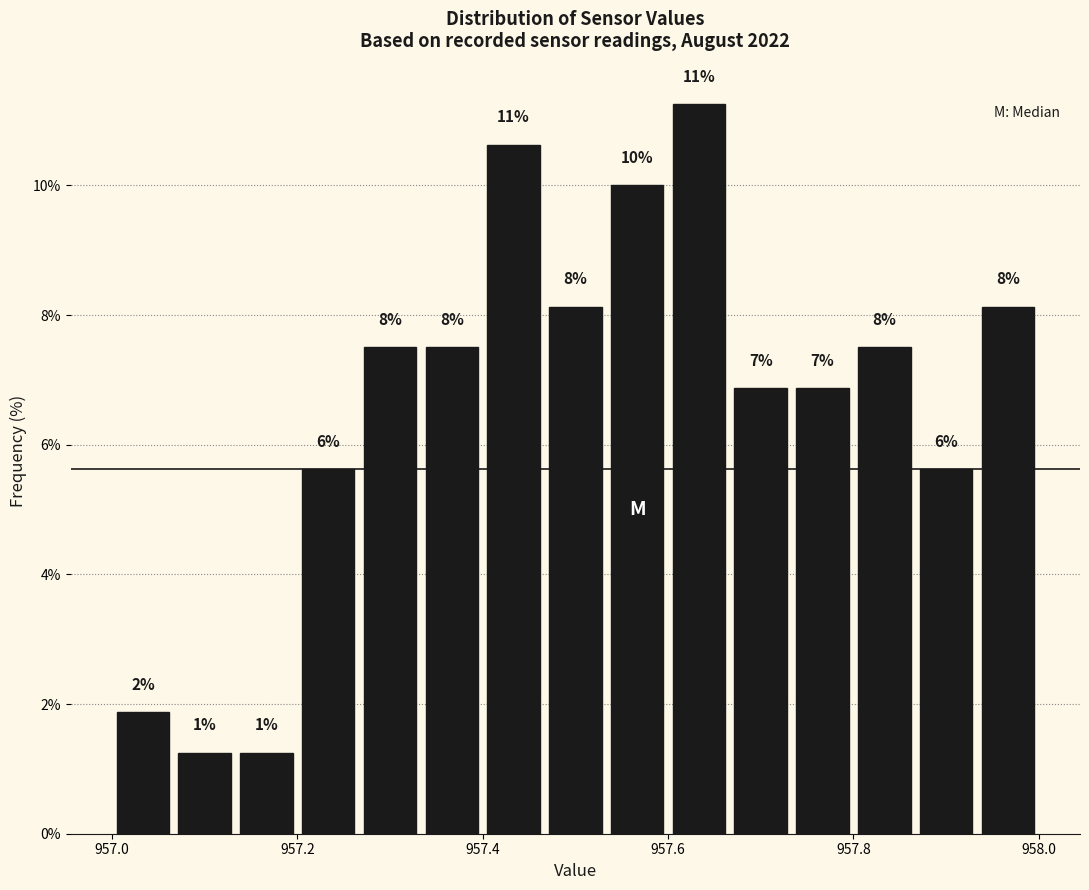

Around what value on the x-axis is the tallest bar? Give the approximate position of its centre, as read against the axis.

957.64